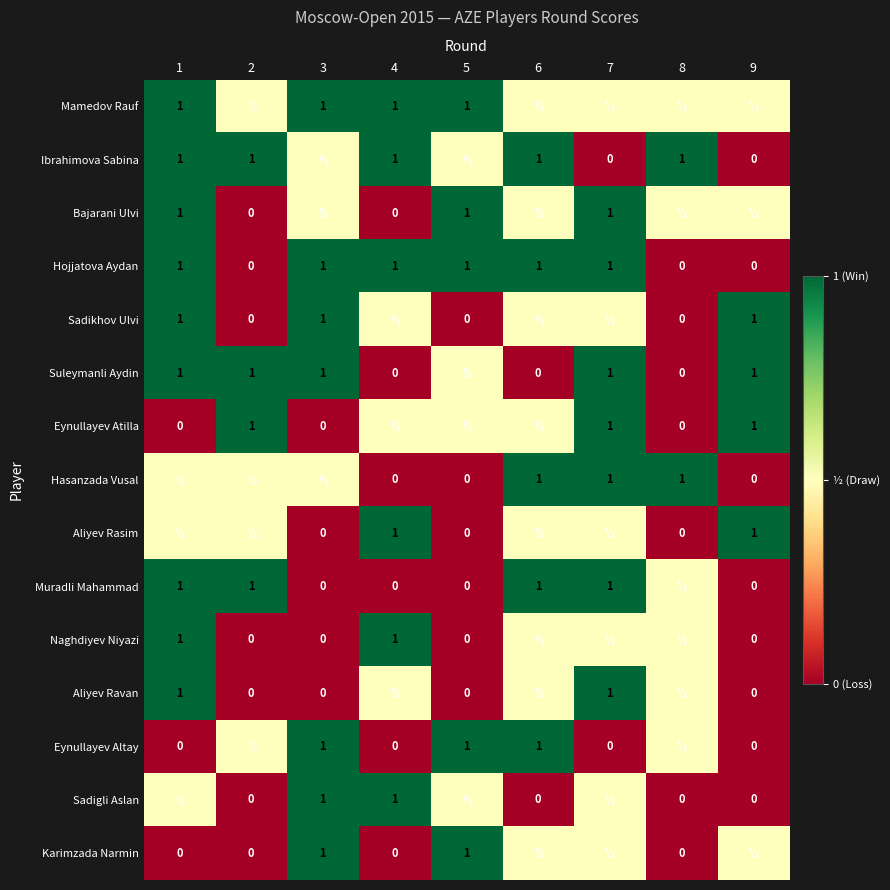

At how many categories does at least one series exceed 0?

9